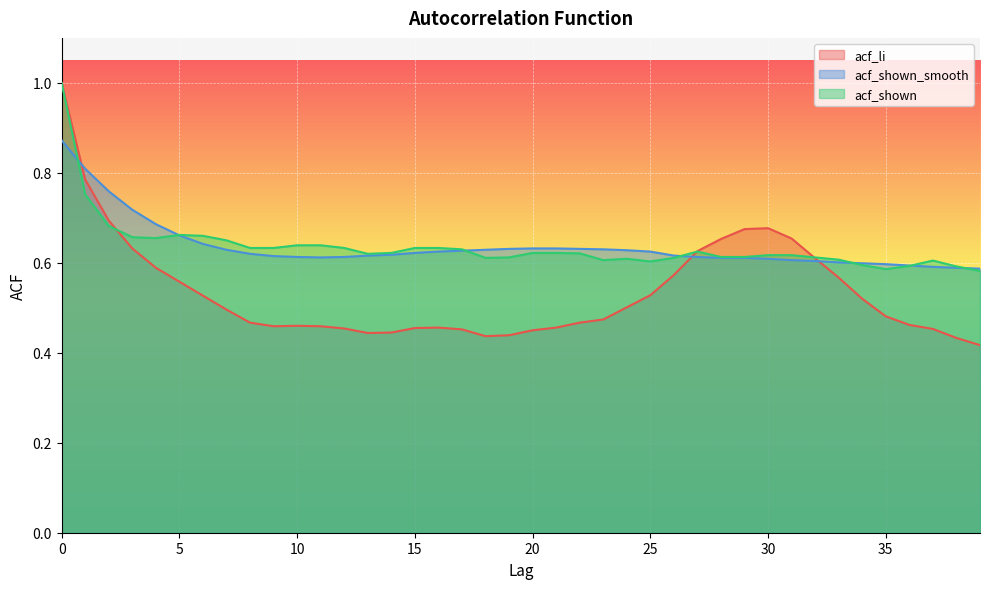

The value of acf_shown at 3 is 0.3. True or false?

False